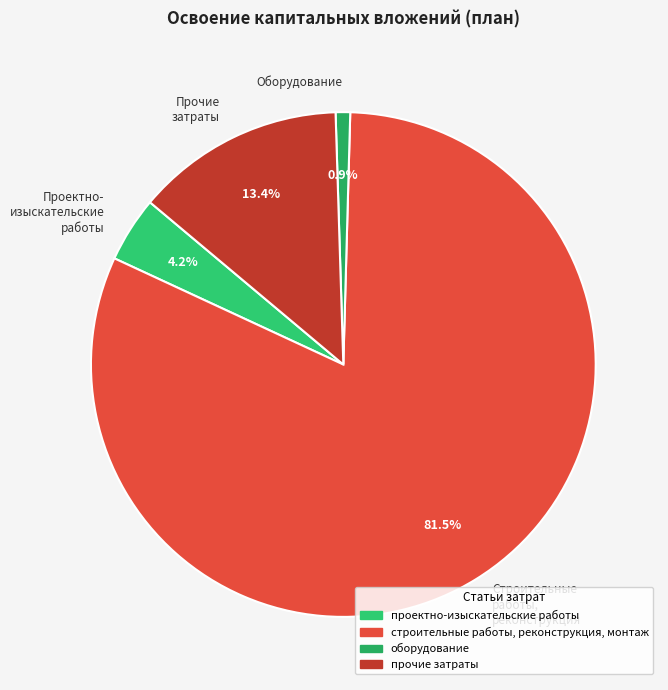

Count the number of slices in the pie.

4